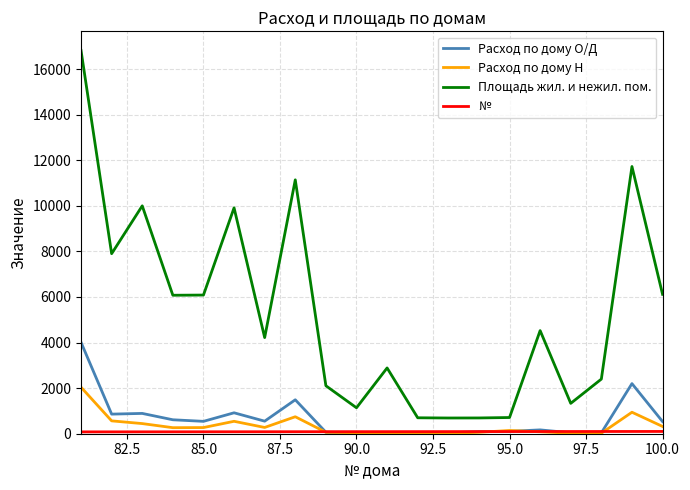

What is the maximum value shown in the chart?

16816